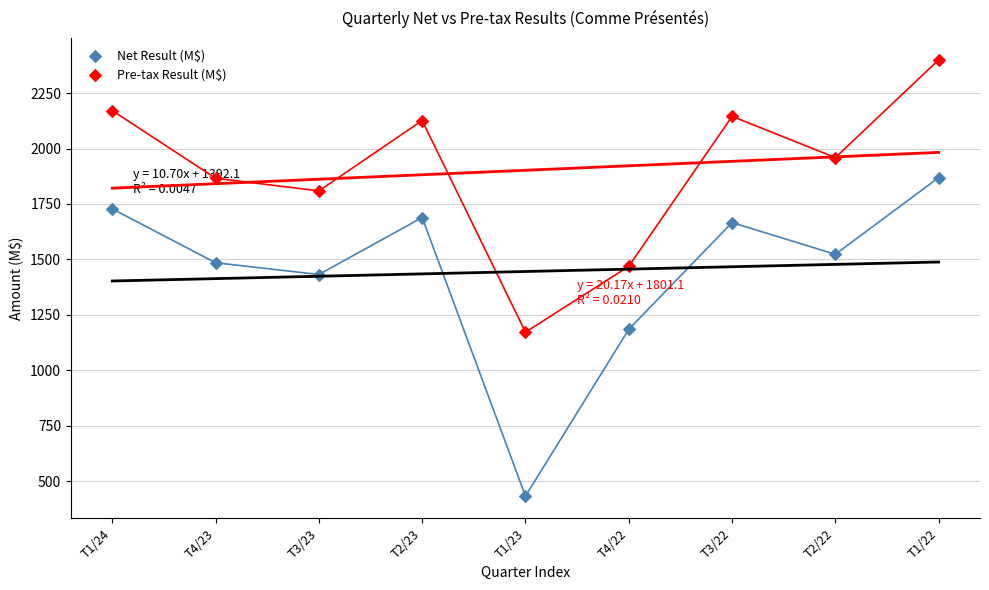

Which series reaches the maximum Y coordinate?

Pre-tax Result (M$)